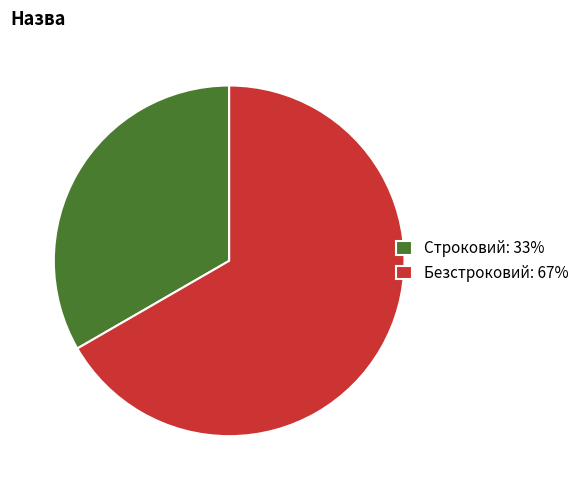

True or false: Строковий: 33% accounts for 47% of the total.

False